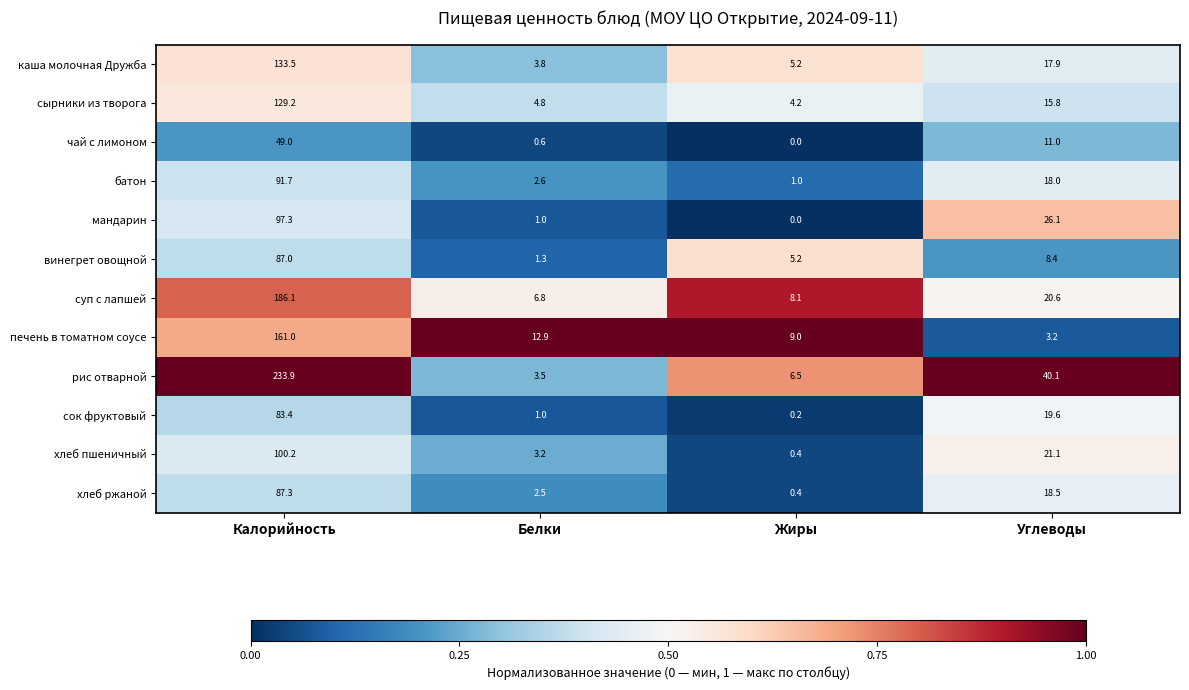

At Калорийность, list the series in order from largest to smallest.

рис отварной, суп с лапшей, печень в томатном соусе, каша молочная Дружба, сырники из творога, хлеб пшеничный, мандарин, батон, хлеб ржаной, винегрет овощной, сок фруктовый, чай с лимоном